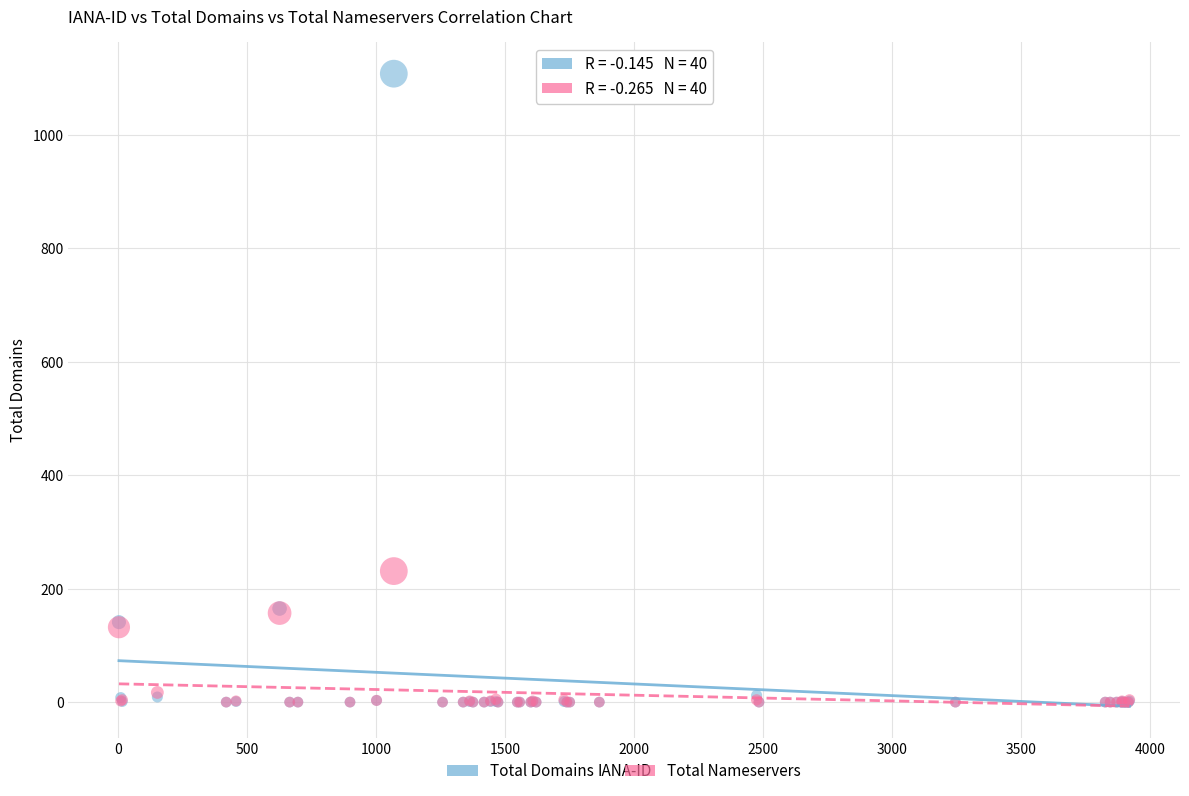

Which series contains the highest Y value?

Total Domains